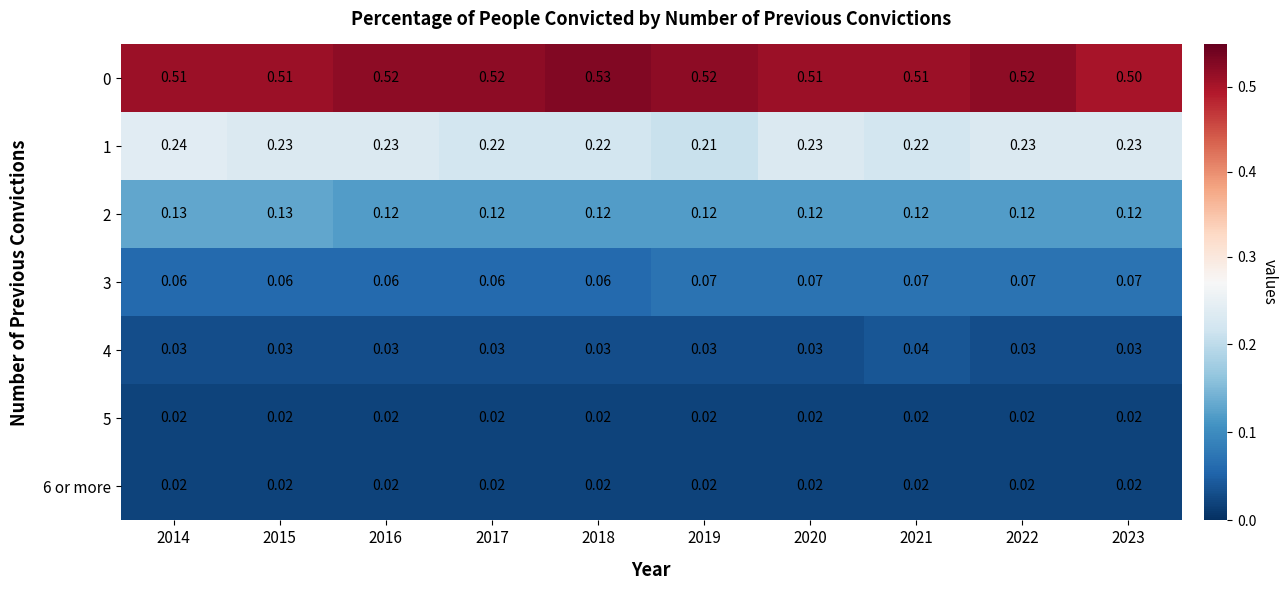

Is the value of 5 at 2017 greater than the value of 1 at 2019?

No